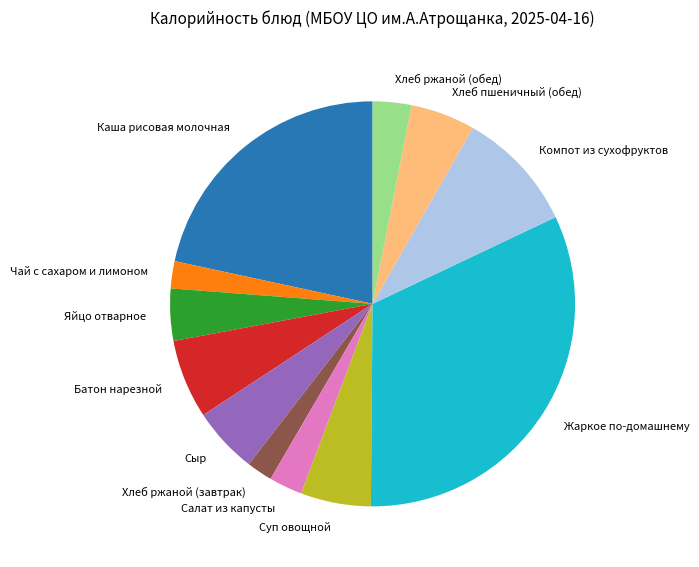

Does any single category account for the majority?

No